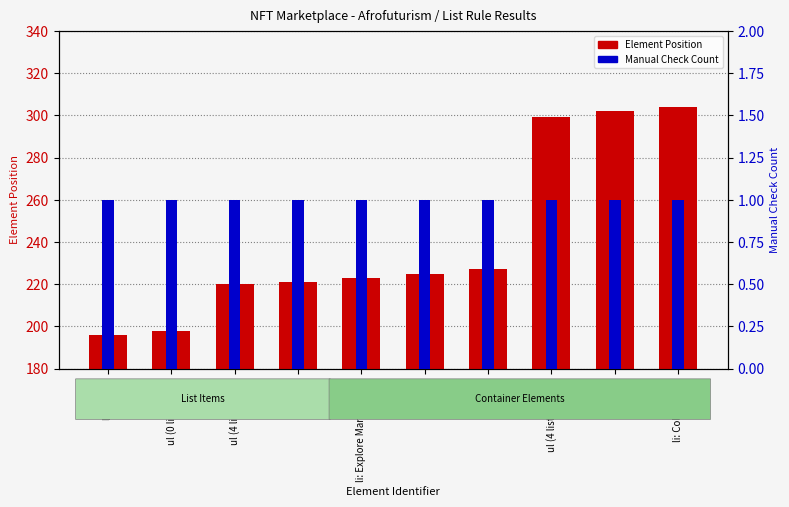

Is the value of Element Position at li: Explore Marketplace greater than the value of Manual Check Count at li: Home?

Yes